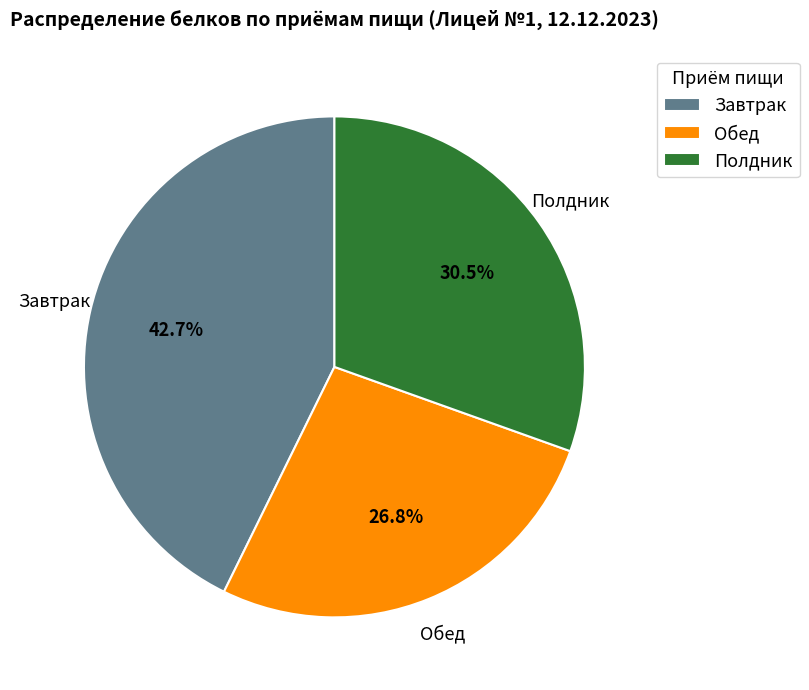

Does Полдник represent more than half of the total?

No